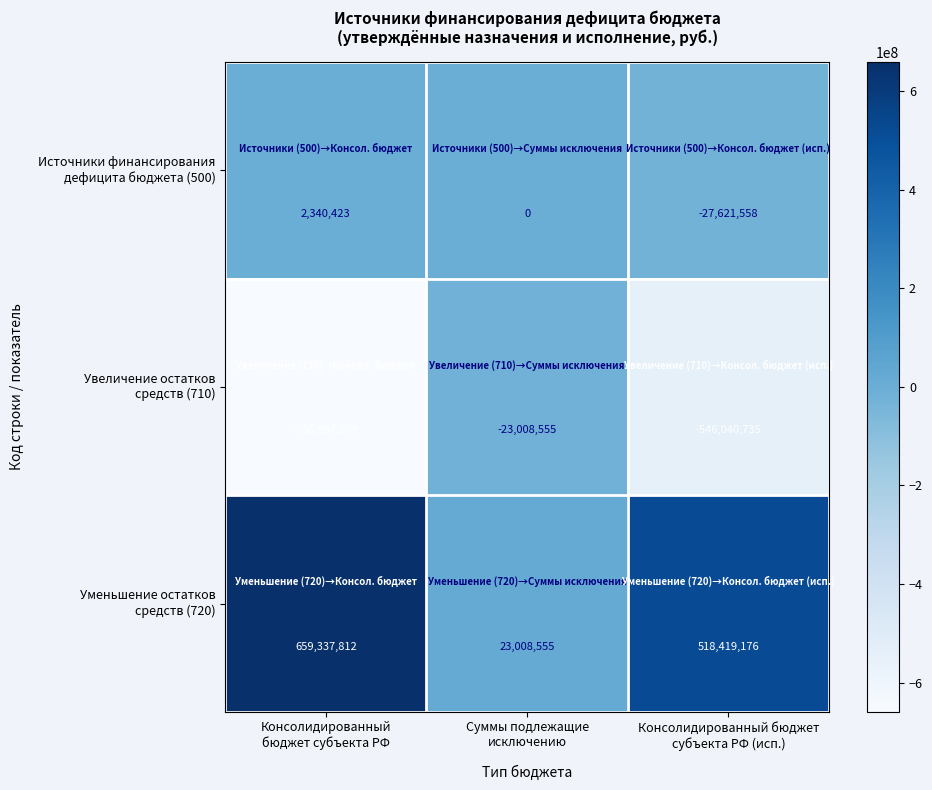

What is the minimum value shown in the chart?

-656997389